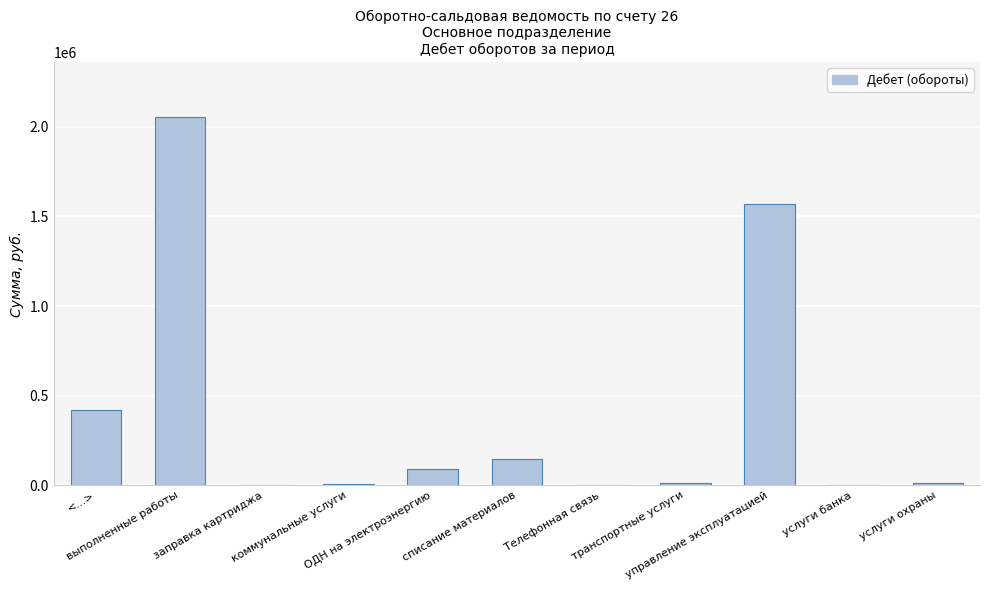

What is the sum of all values?

4321015.7